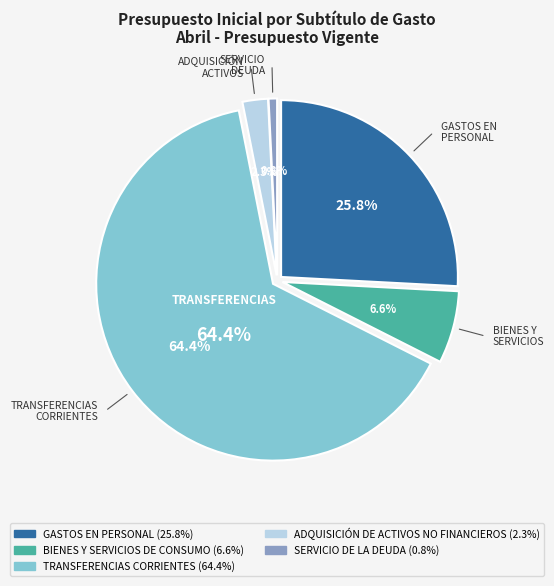

Between BIENES Y SERVICIOS DE CONSUMO and ADQUISICIÓN DE ACTIVOS NO FINANCIEROS, which is larger?

BIENES Y SERVICIOS DE CONSUMO